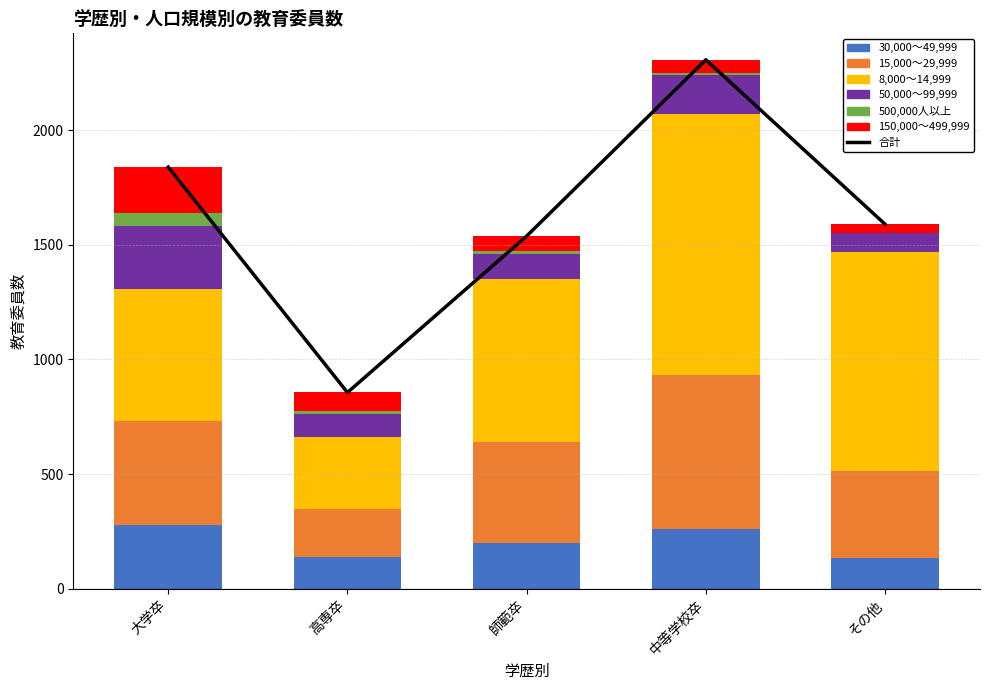

List the labels in order of 30,000～49,999 value, smallest first.

その他, 高専卒, 師範卒, 中等学校卒, 大学卒